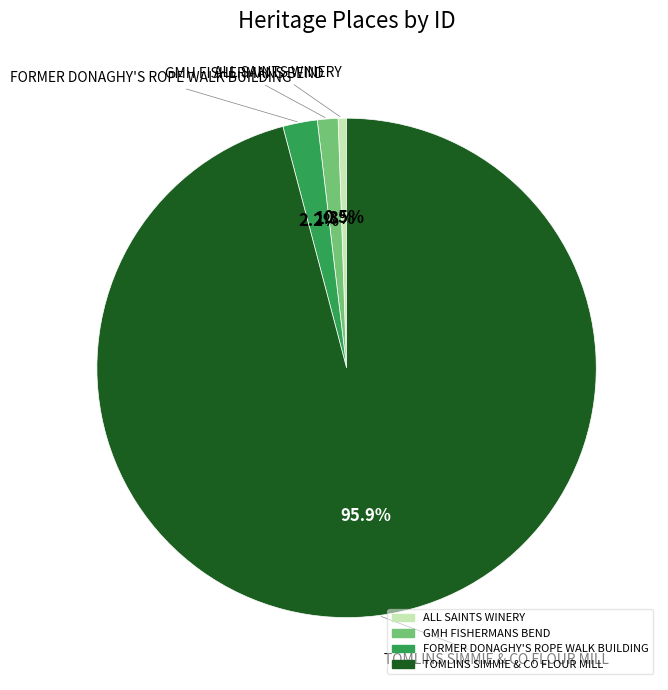

True or false: TOMLINS SIMMIE & CO FLOUR MILL accounts for 82% of the total.

False